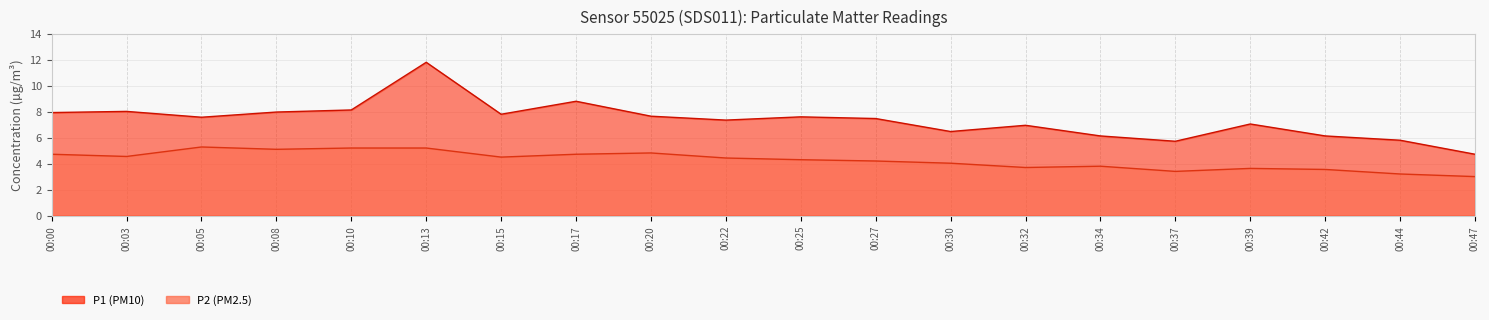

What is the spread (max minus min) of values at 00:00?

3.2